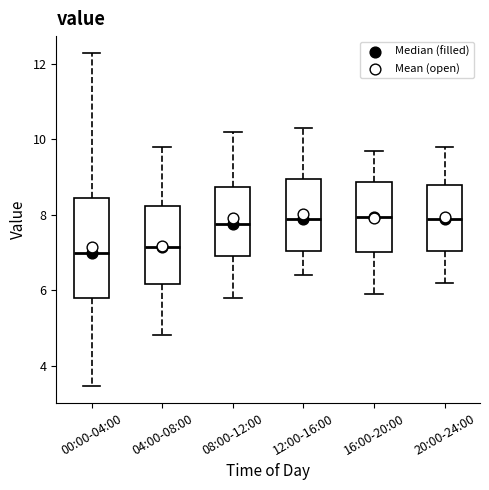

Reading left to right, transcribe this box plot: for each box, give where its median line is, the range the box spans, and where its two whiskers end, as read against the y-axis. The values are not printed on the chart, so give them approximately, as read against the axis.

00:00-04:00: median 7.0, box 5.8 to 8.4, whiskers 3.4 to 12.4
04:00-08:00: median 7.2, box 6.2 to 8.2, whiskers 4.8 to 9.8
08:00-12:00: median 7.8, box 7.0 to 8.8, whiskers 5.8 to 10.2
12:00-16:00: median 8.0, box 7.0 to 9.0, whiskers 6.4 to 10.4
16:00-20:00: median 8.0, box 7.0 to 8.8, whiskers 6.0 to 9.8
20:00-24:00: median 8.0, box 7.0 to 8.8, whiskers 6.2 to 9.8